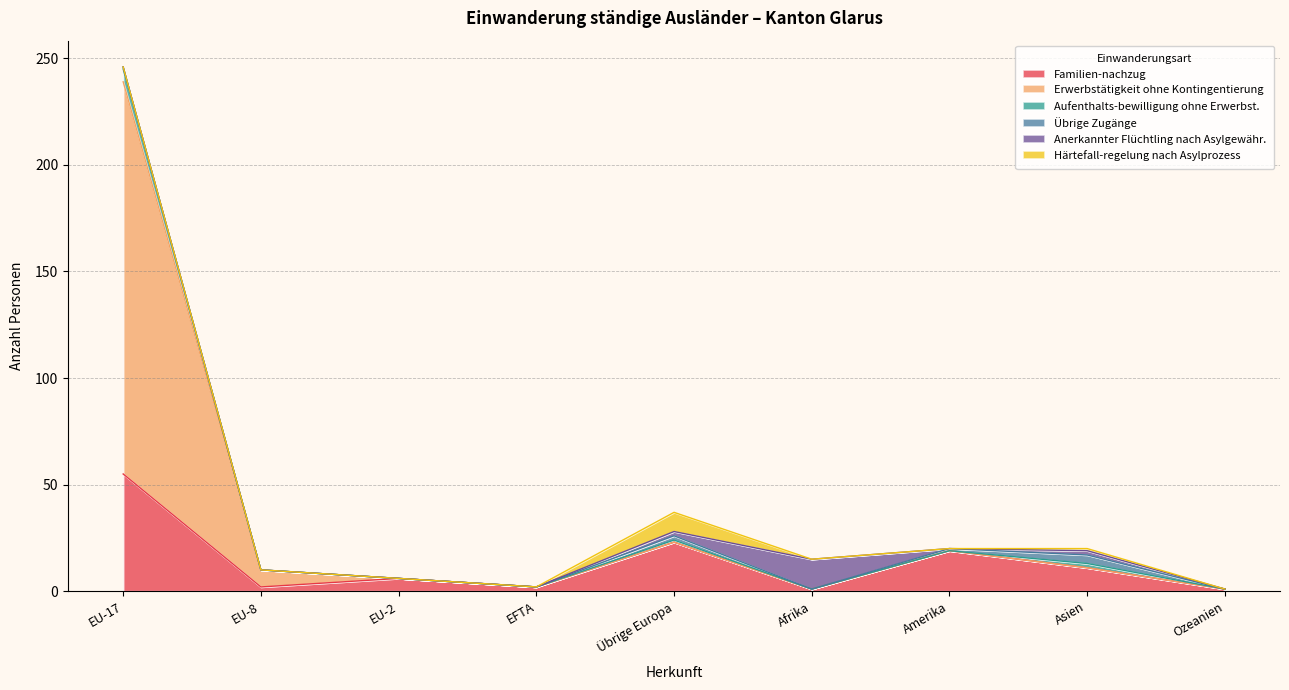

True or false: Familien-nachzug has a value of 23 at Übrige Europa.

True